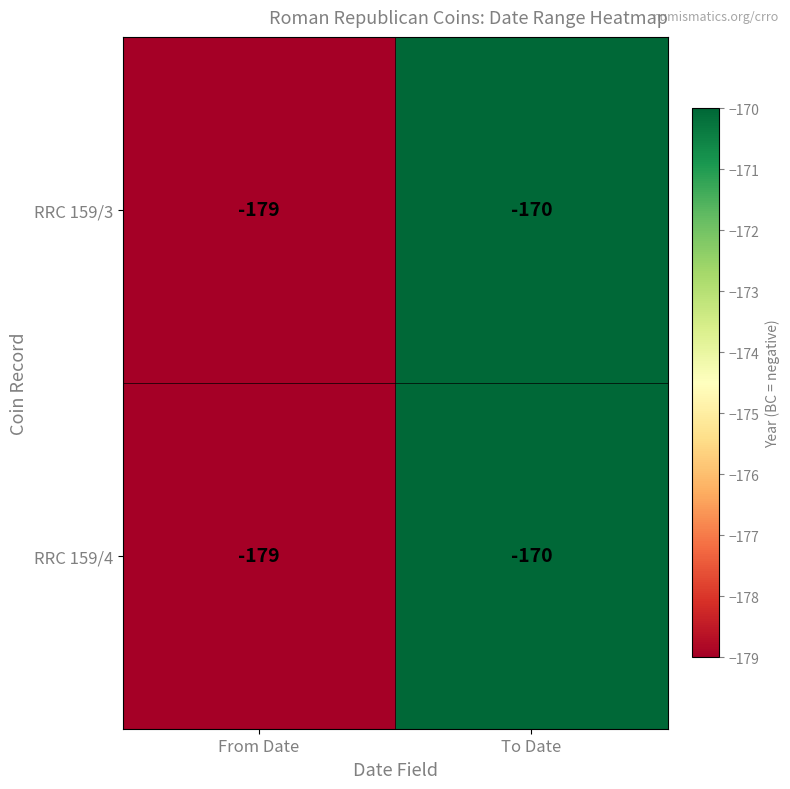

What is the minimum value shown in the chart?

-179